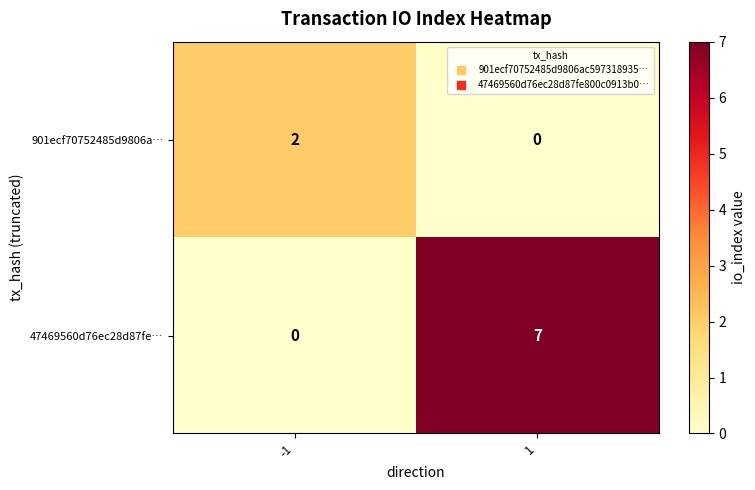

Count the number of categories in the chart.

2